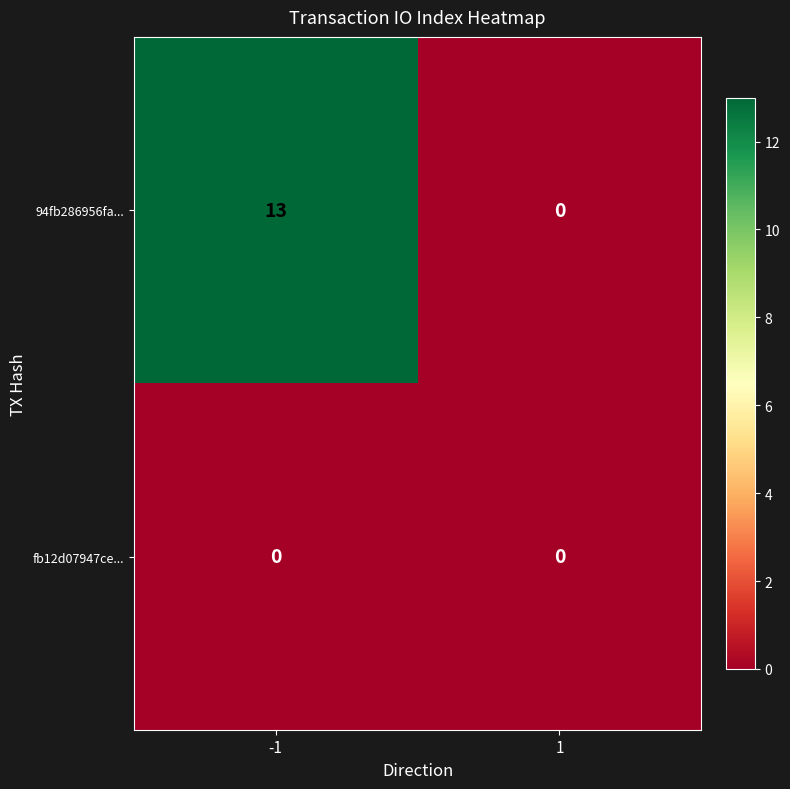

Reading left to right, list all the values displayed in this chart.

94fb286956fa...: 13	0
fb12d07947ce...: 0	0